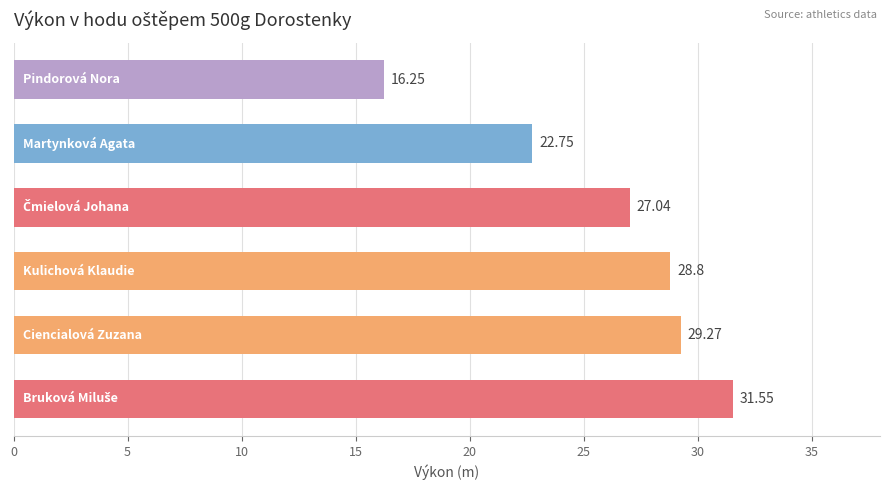

What is the difference between the maximum and minimum values?

15.3